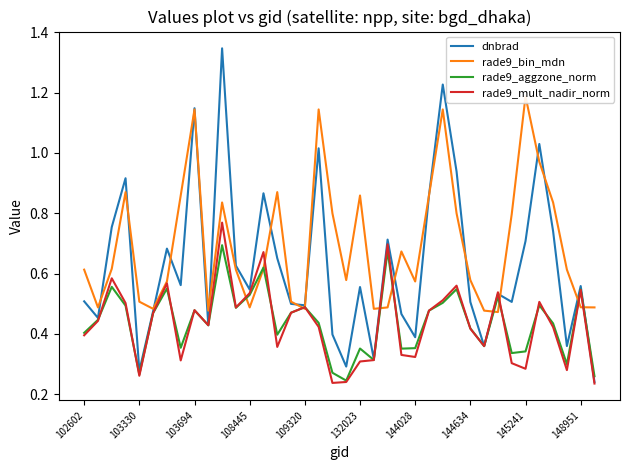

What position from the left is 108445?

4